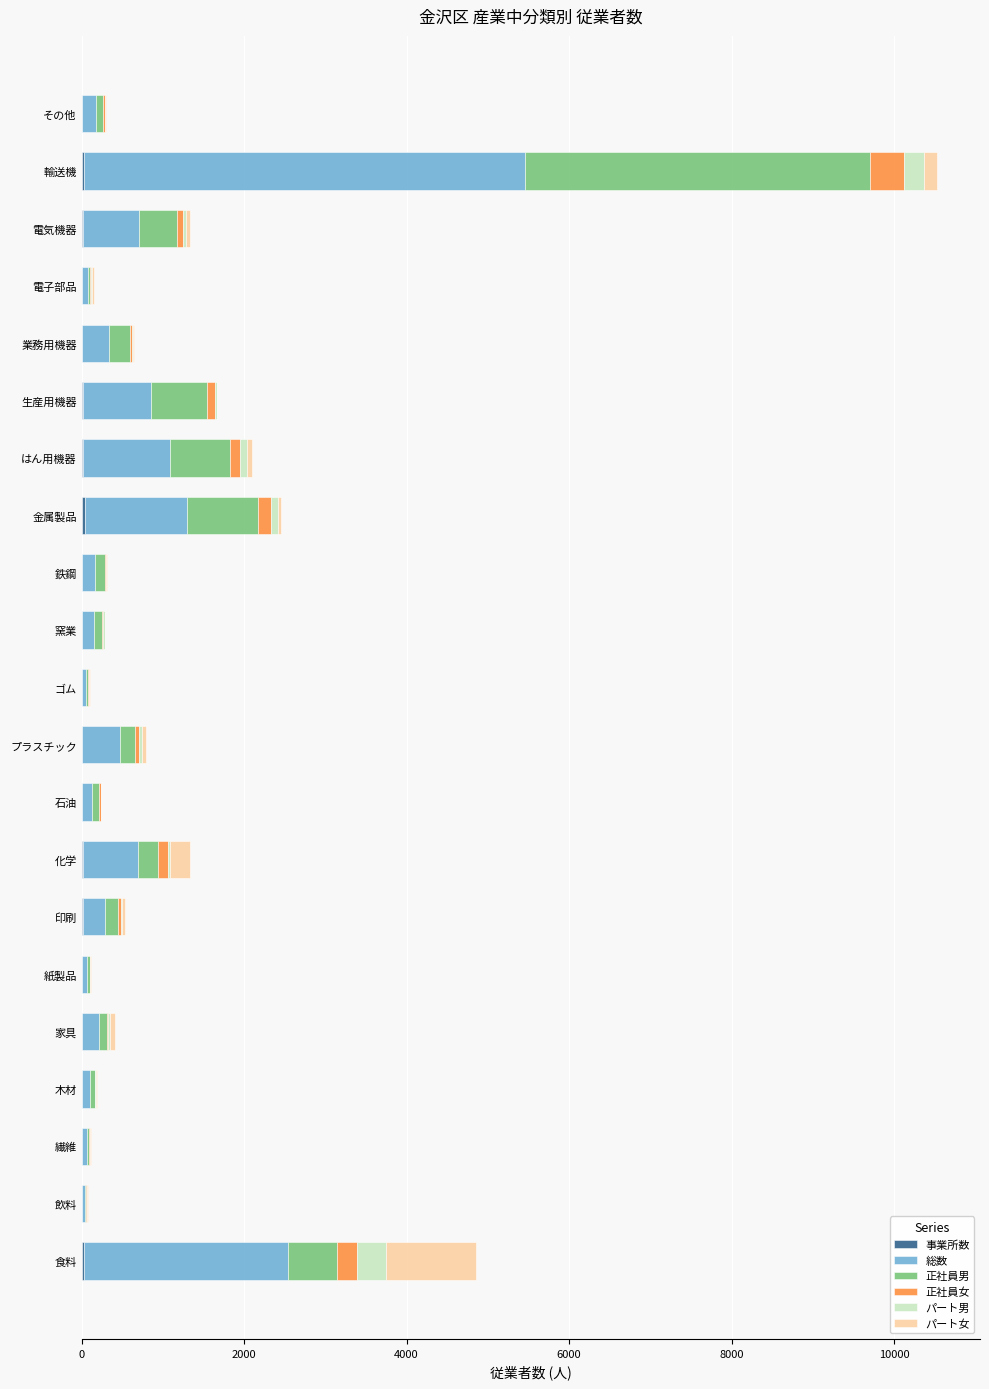

At which category is the sum across all series the highest?

輸送機